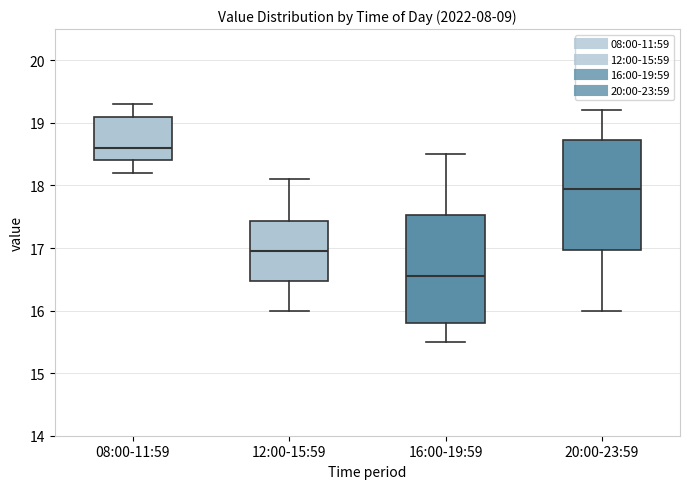

Reading left to right, read every box against the y-axis: the position of its median line, the range the box covers, and the ends of its whiskers. The values are not printed on the chart, so give them approximately, as read against the axis.

08:00-11:59: median 18.6, box 18.4 to 19.1, whiskers 18.2 to 19.3
12:00-15:59: median 17.0, box 16.5 to 17.4, whiskers 16.0 to 18.1
16:00-19:59: median 16.6, box 15.8 to 17.5, whiskers 15.5 to 18.5
20:00-23:59: median 18.0, box 17.0 to 18.7, whiskers 16.0 to 19.2